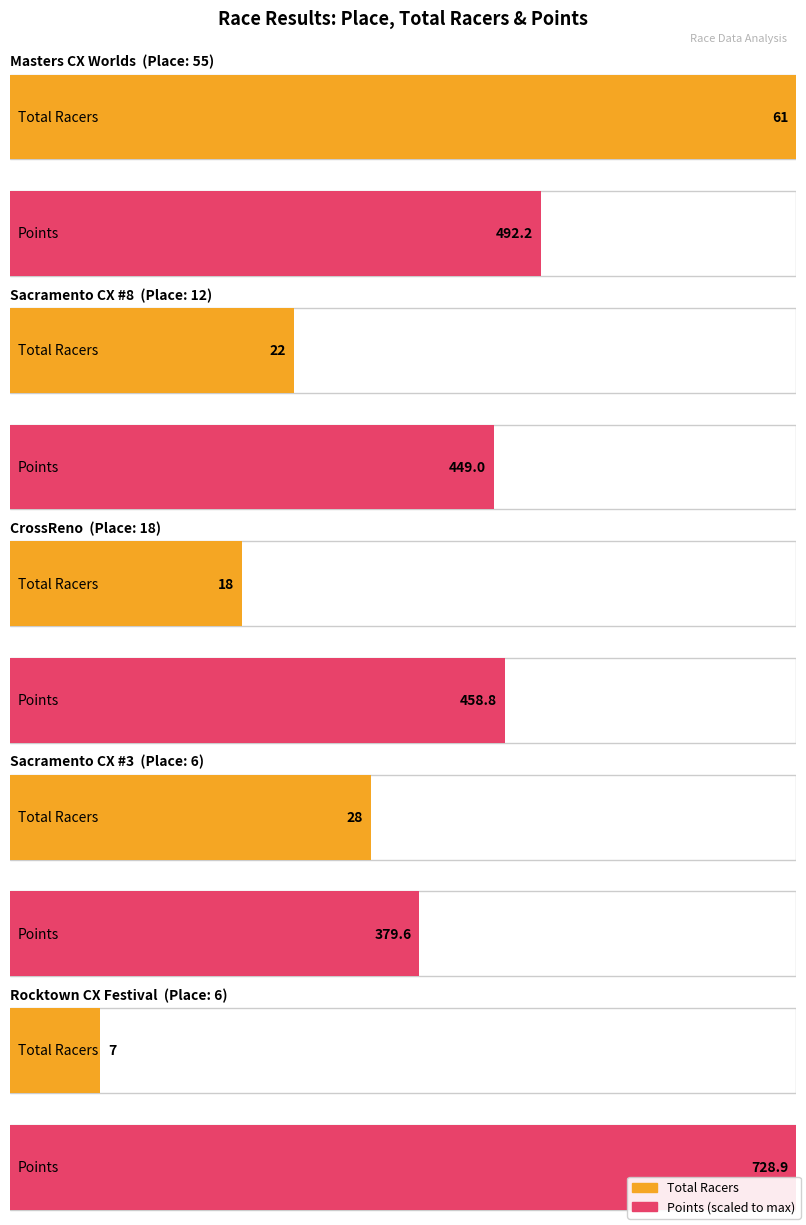

Between 55 and 12, which is larger?

55